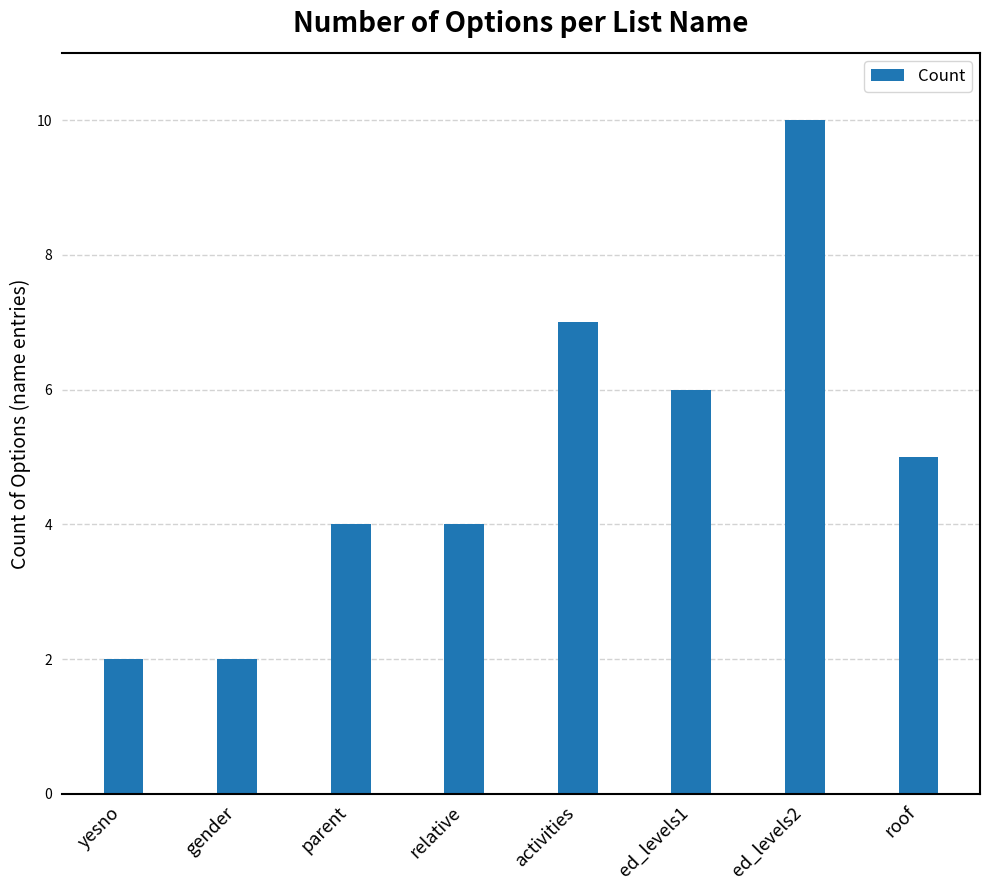

How many series are shown in this chart?

1